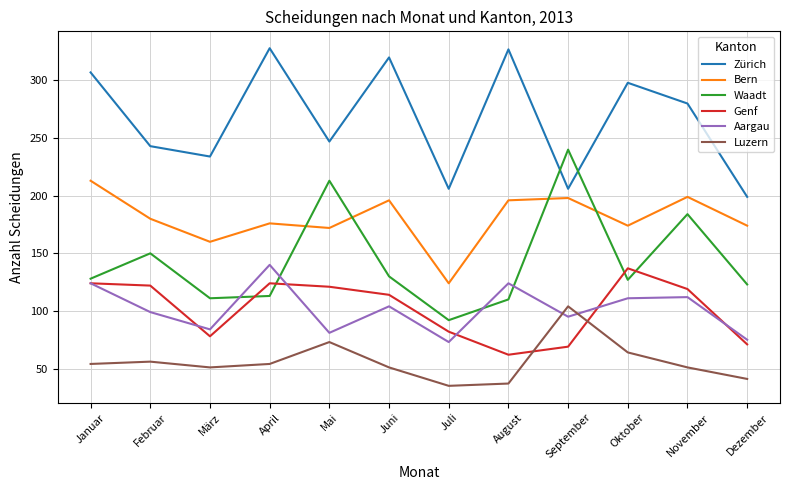

What is the approximate value of Waadt at März, to the nearest 50?

100